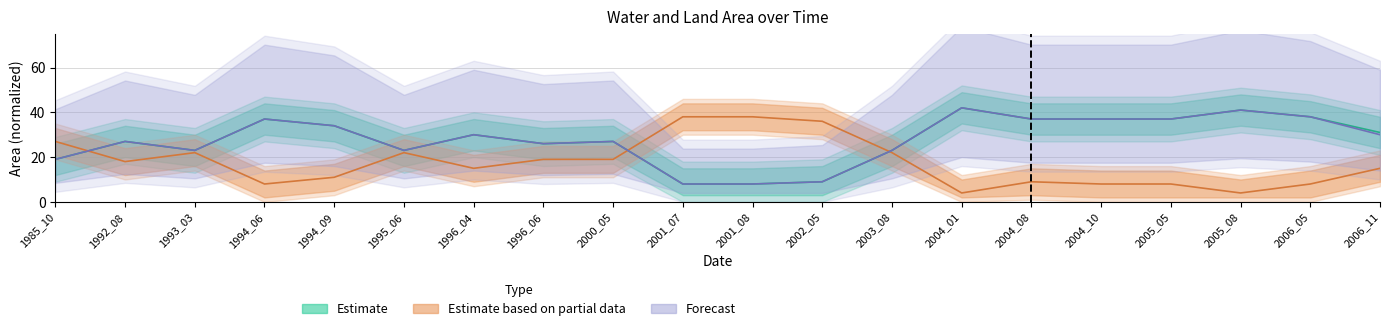

Is the value of waterArea at 2004_10 greater than the value of landArea at 2005_08?

Yes